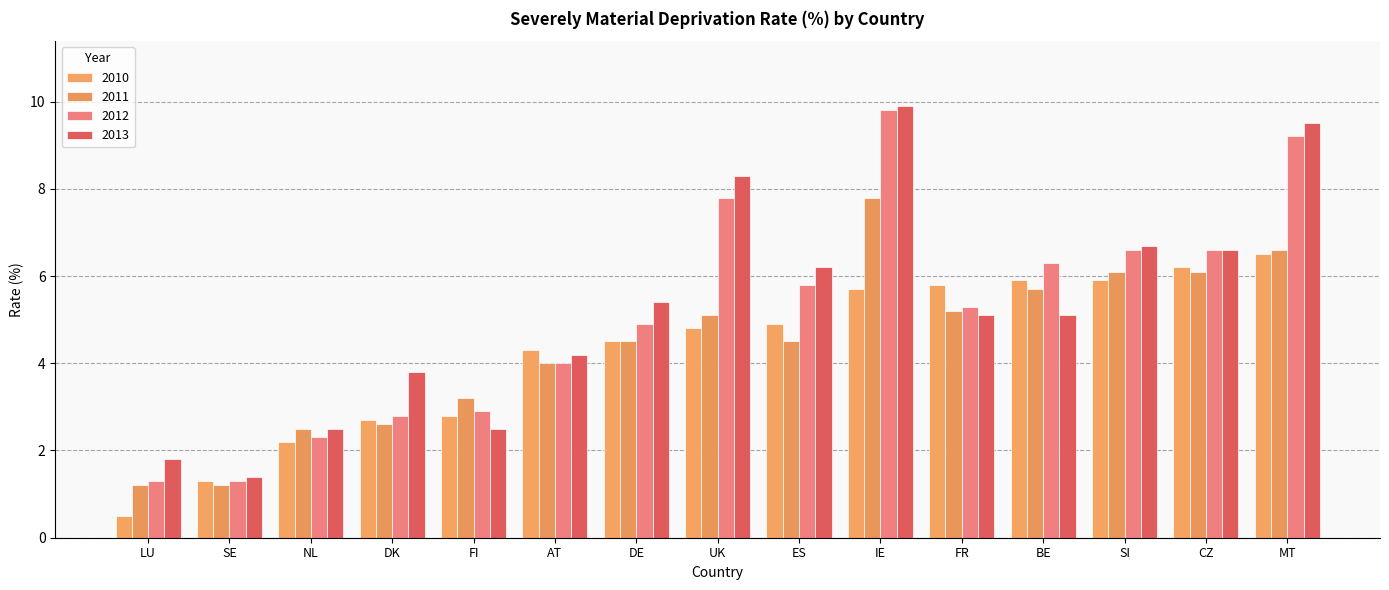

List the series in order of their peak value, highest first.

2013, 2012, 2011, 2010